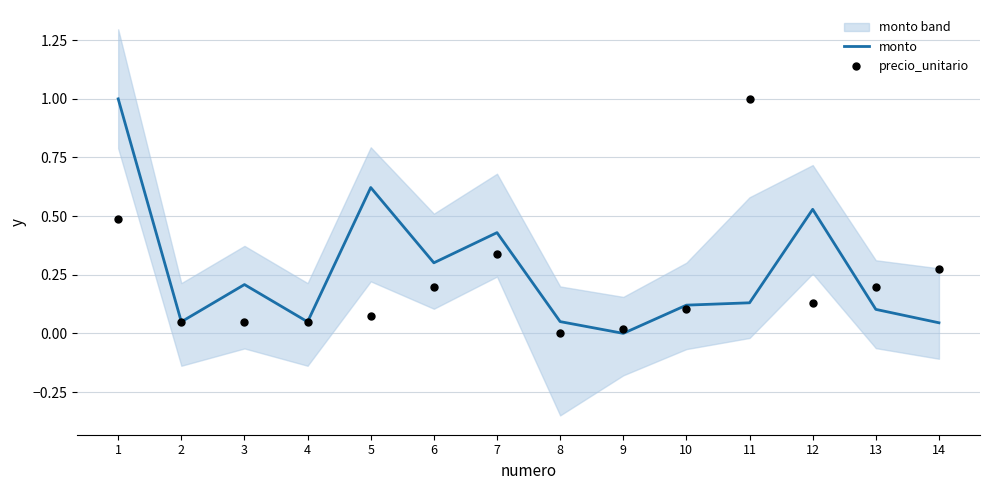

Is the value of precio_unitario at 8 greater than the value of monto at 6?

No